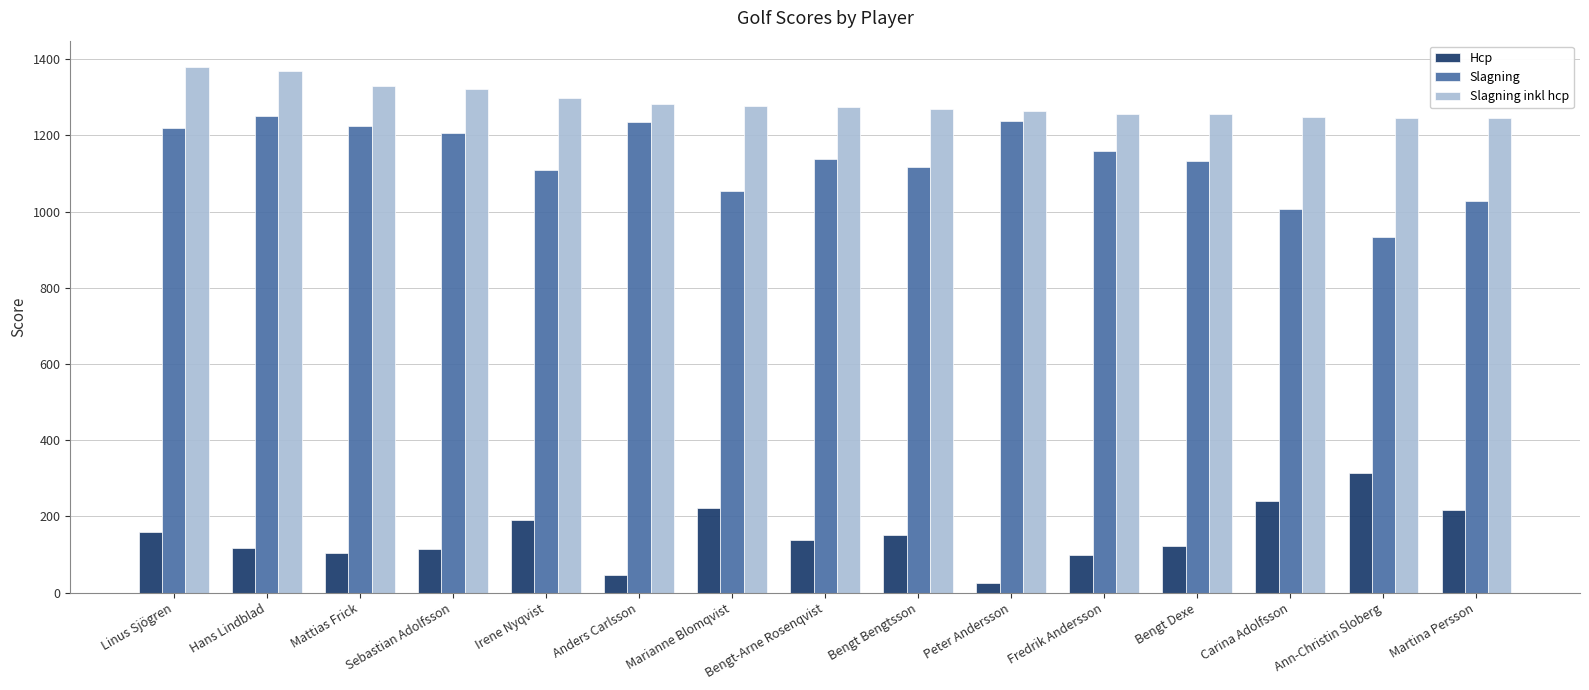

What is the value of the Hcp bar at the 11th from the left?

98.0